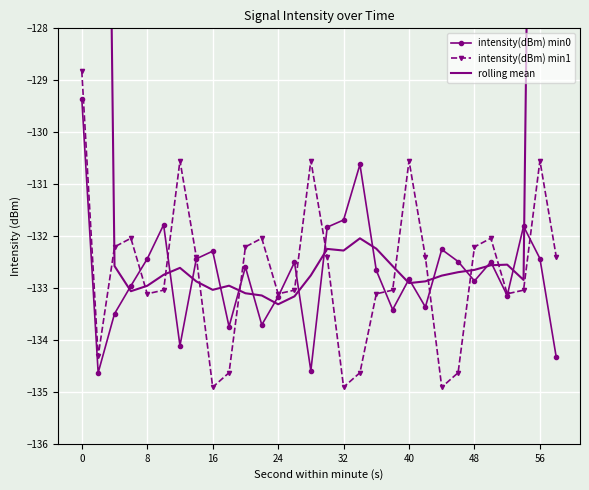

At how many categories does at least one series exceed -108?

4